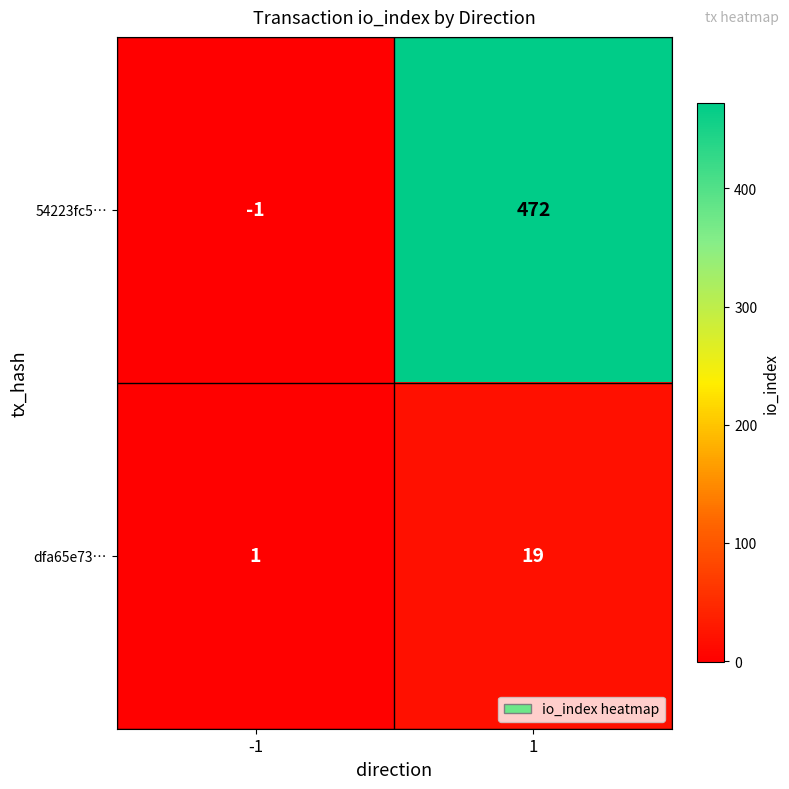

What value does the 54223fc5… series have at 1?

472